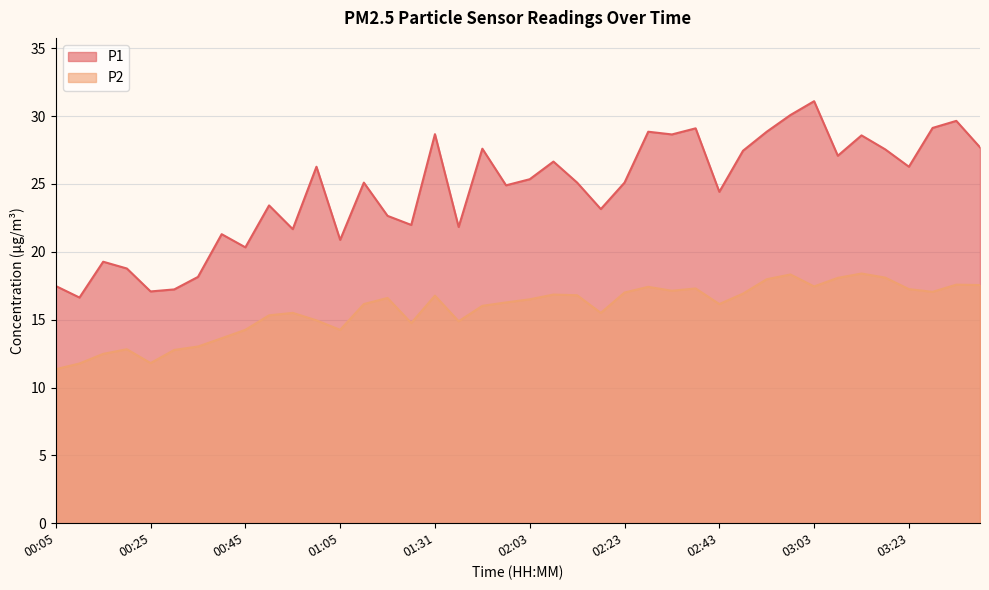

At which label does P2 first exceed 16?

01:15